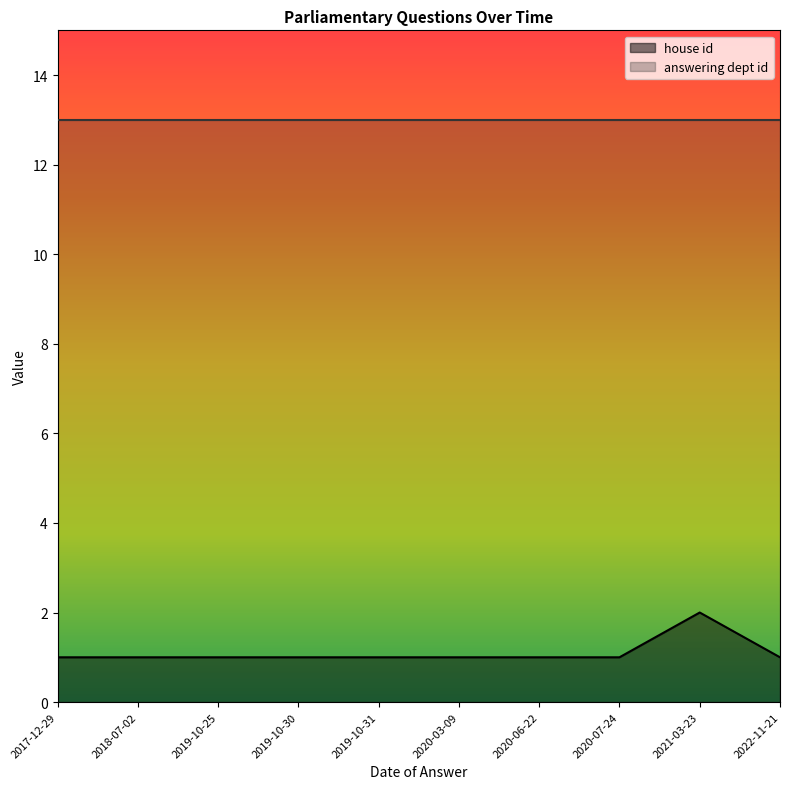

What is the minimum value shown in the chart?

1